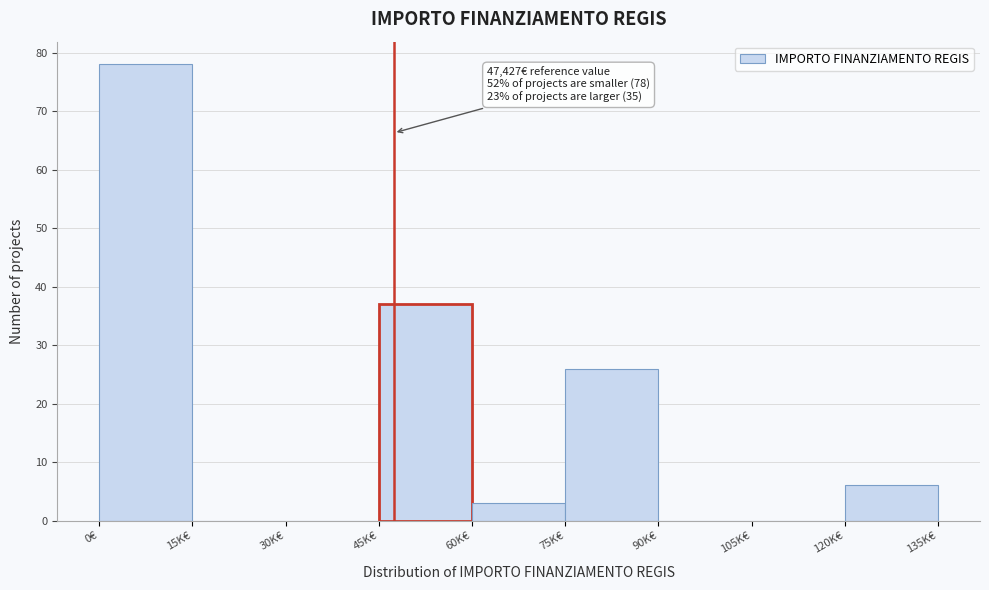

Reading right to left, extract all data points from this chart.

120K€=6	105K€=0	90K€=0	75K€=26	60K€=3	45K€=37	30K€=0	15K€=0	0€=78